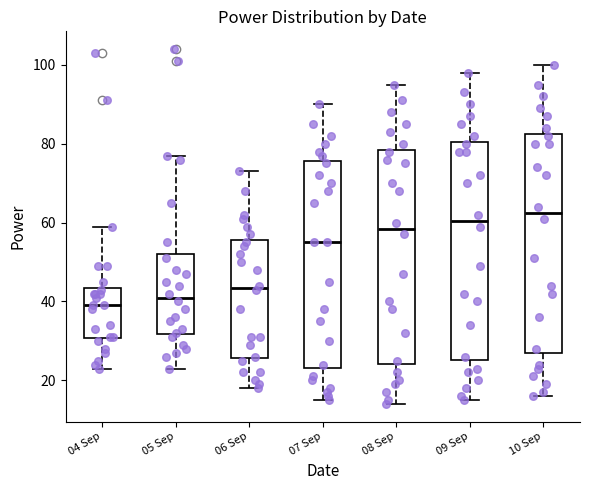

Reading left to right, read every box against the y-axis: the position of its median line, the range the box covers, and the ends of its whiskers. The values are not printed on the chart, so give them approximately, as read against the axis.

04 Sep: median 40, box 30 to 44, whiskers 24 to 60
05 Sep: median 42, box 32 to 52, whiskers 24 to 78
06 Sep: median 44, box 26 to 56, whiskers 18 to 74
07 Sep: median 56, box 24 to 76, whiskers 16 to 90
08 Sep: median 58, box 24 to 78, whiskers 14 to 96
09 Sep: median 60, box 26 to 80, whiskers 16 to 98
10 Sep: median 62, box 28 to 82, whiskers 16 to 100